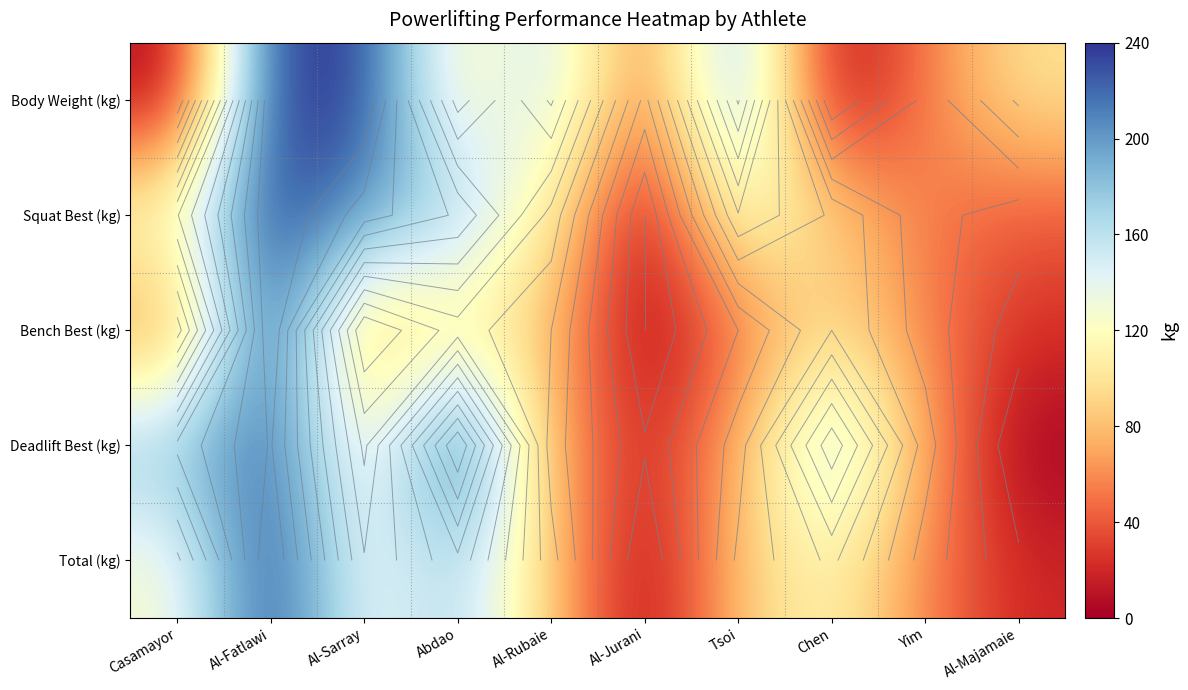

True or false: Squat Best (kg) has a value of 79.9 at Yim.

False